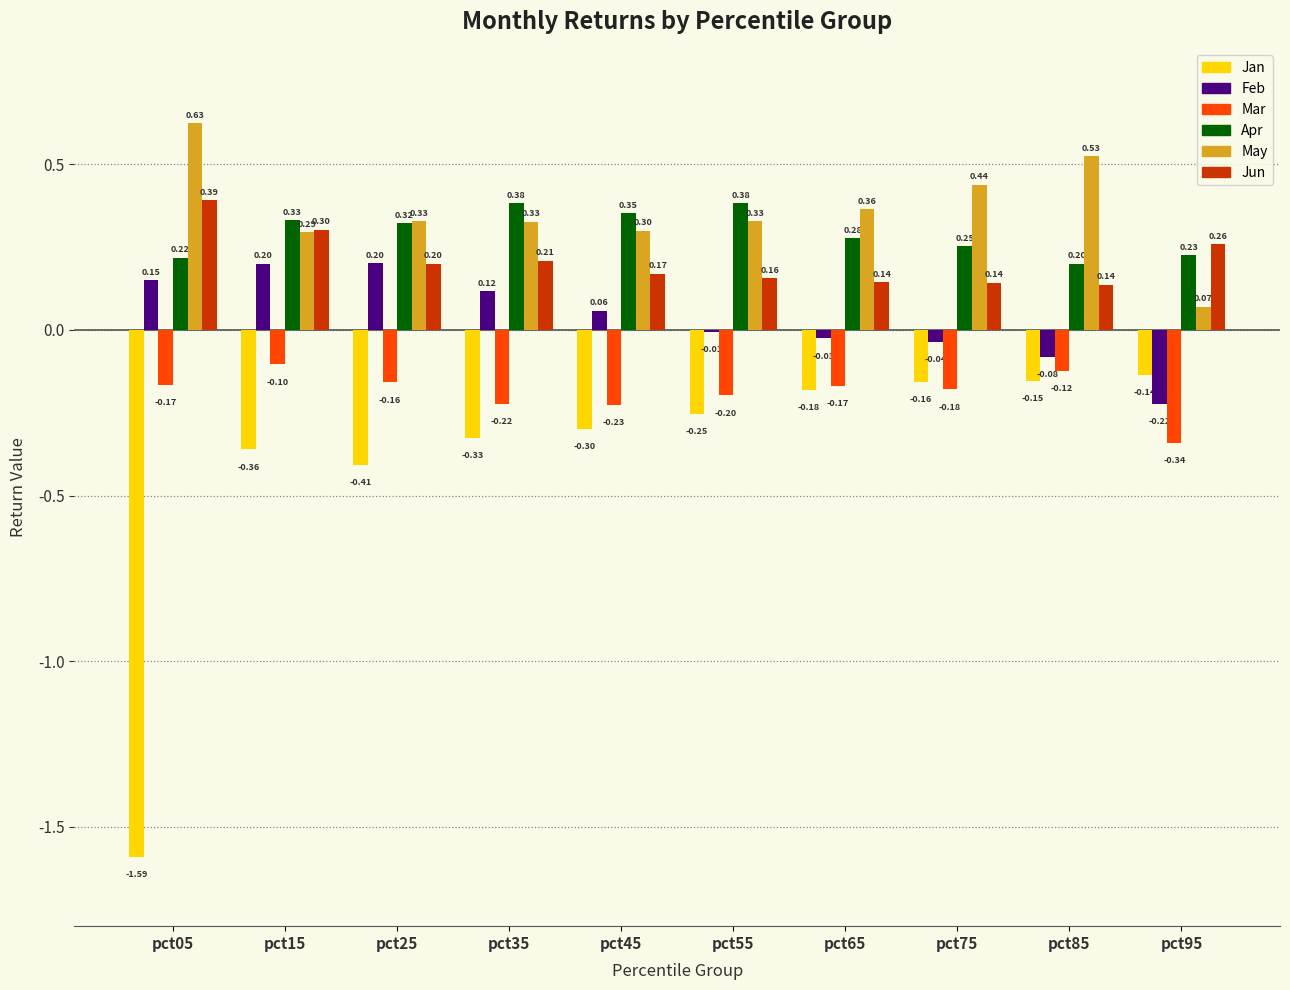

What is the sum of all May values?

3.6